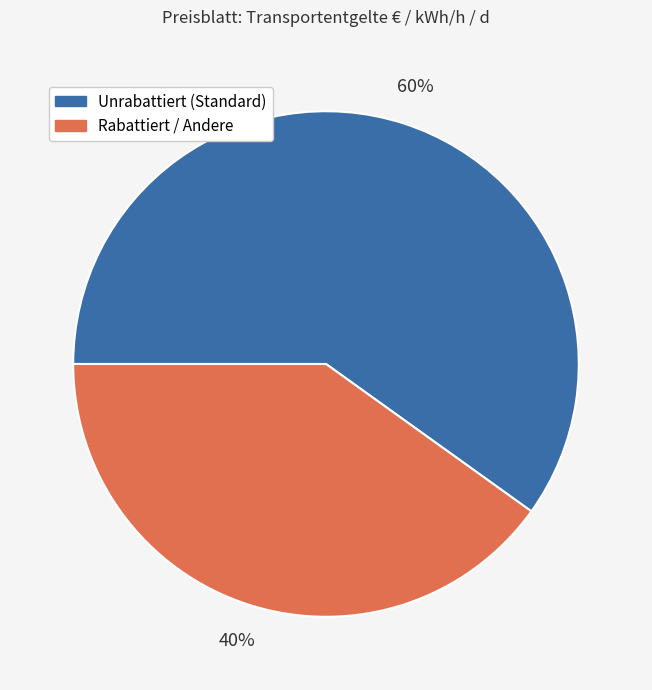

Does any single category account for the majority?

Yes